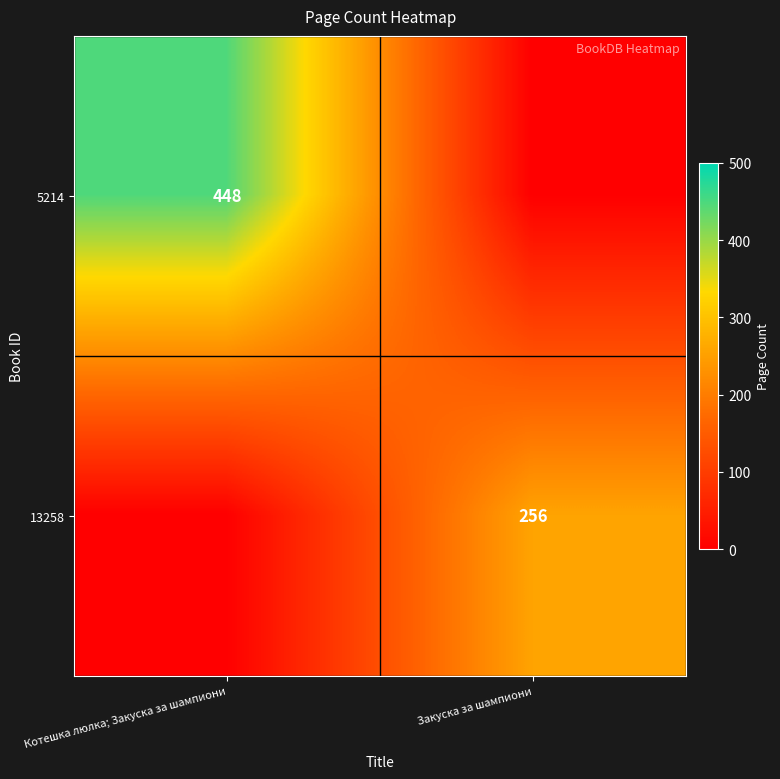

The 5214 series shows 448 at Котешка люлка; Закуска за шампиони. True or false?

True